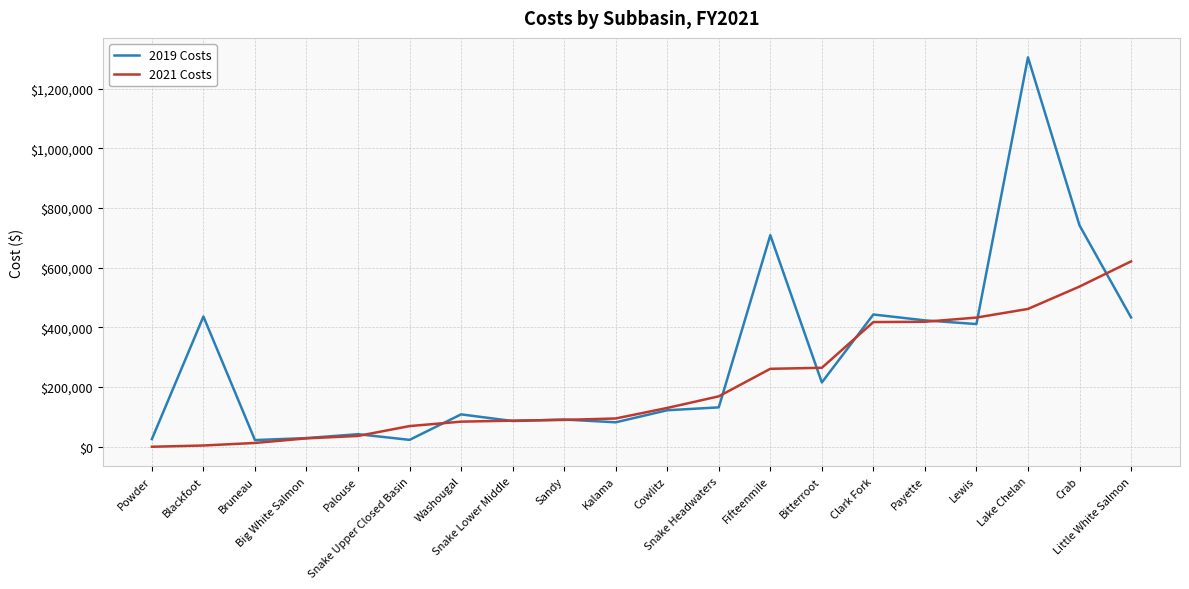

Which series has the largest range (max minus min)?

2019 Costs